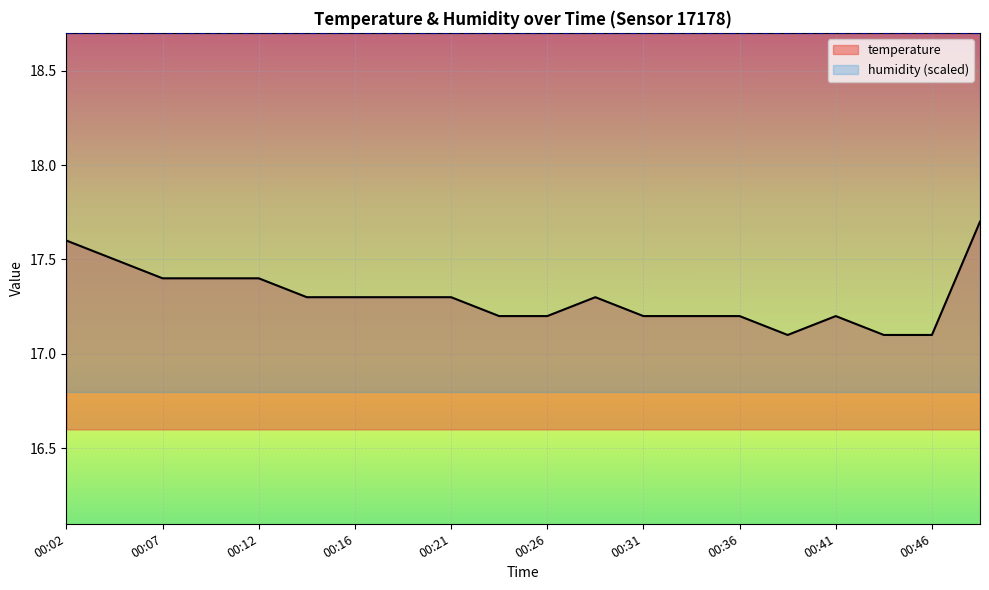

List the labels in order of value, largest first.

00:49, 00:02, 00:04, 00:07, 00:09, 00:12, 00:14, 00:16, 00:19, 00:21, 00:29, 00:24, 00:26, 00:31, 00:34, 00:36, 00:41, 00:39, 00:44, 00:46